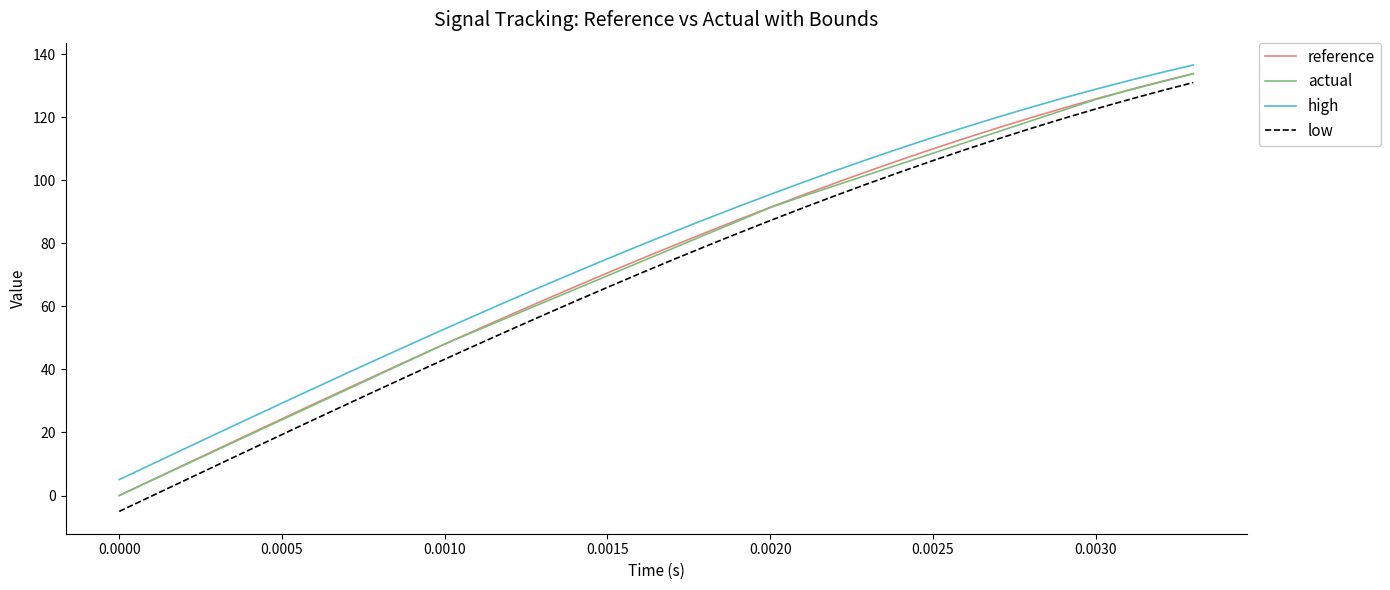

Which series has the largest range (max minus min)?

low